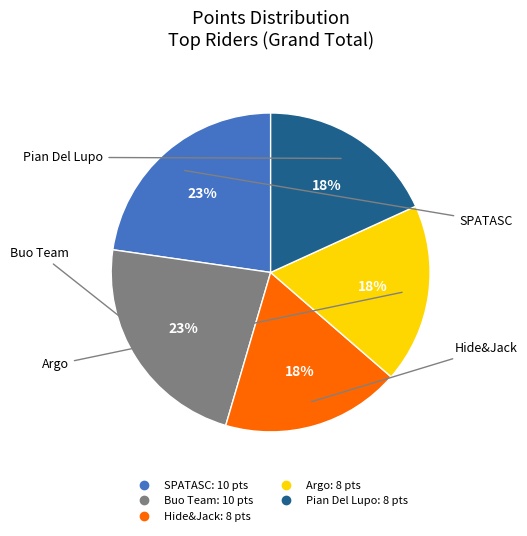

To the nearest percent, what is the difference between the largest and smallest slice percentages?

5%